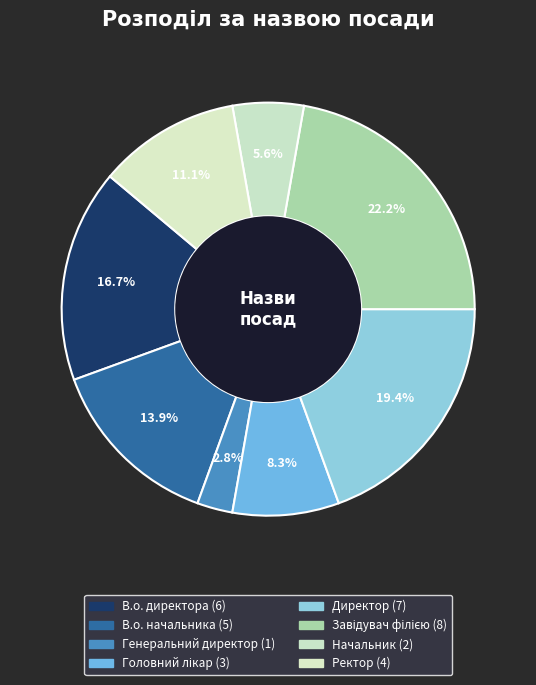

What is the smallest slice in the pie chart?

Генеральний директор